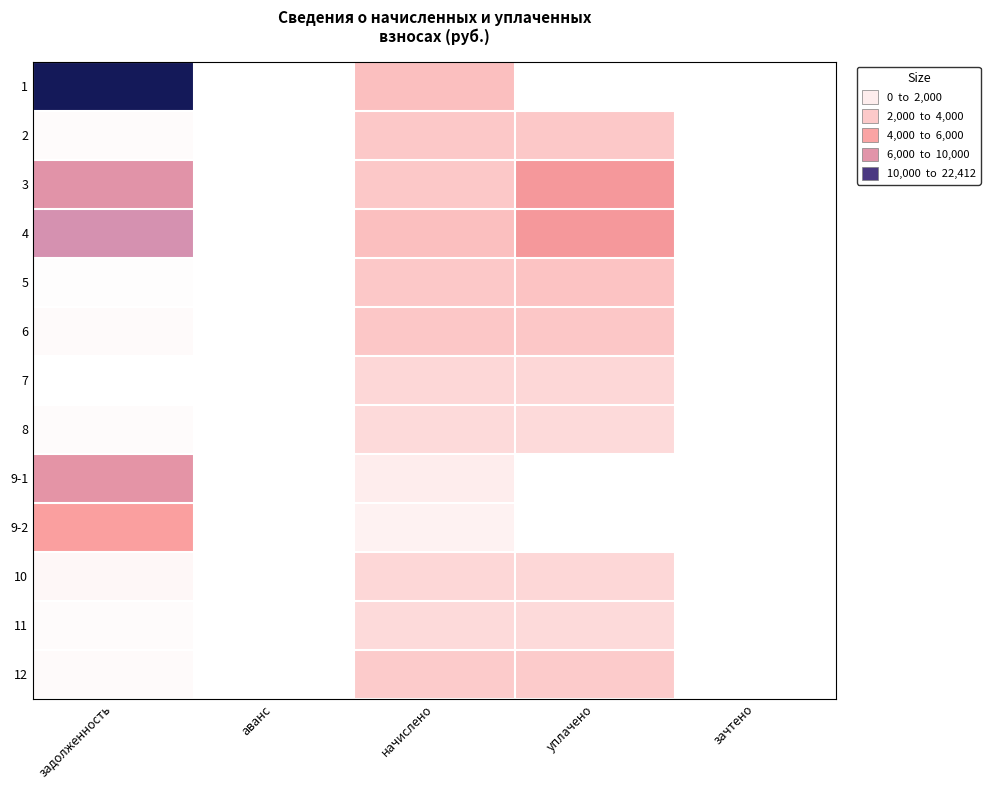

What is the total value across all series at уплачено?

32798.6